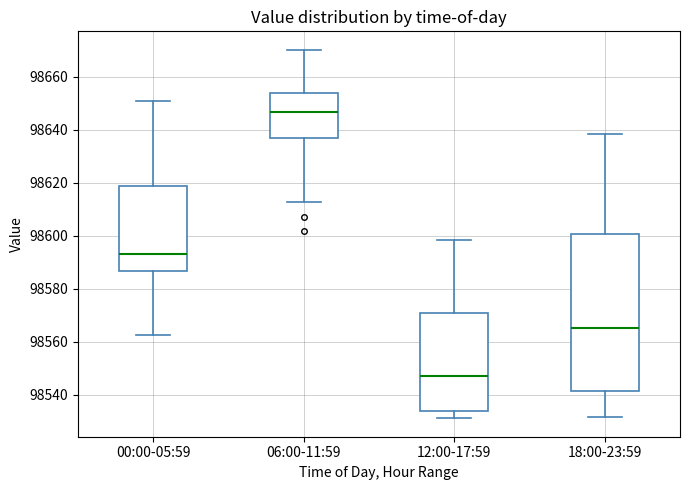

Reading left to right, transcribe this box plot: for each box, give where its median line is, the range the box spans, and where its two whiskers end, as read against the y-axis. The values are not printed on the chart, so give them approximately, as read against the axis.

00:00-05:59: median 98594, box 98586 to 98618, whiskers 98562 to 98650
06:00-11:59: median 98646, box 98636 to 98654, whiskers 98612 to 98670
12:00-17:59: median 98548, box 98534 to 98570, whiskers 98532 to 98598
18:00-23:59: median 98566, box 98542 to 98600, whiskers 98532 to 98638